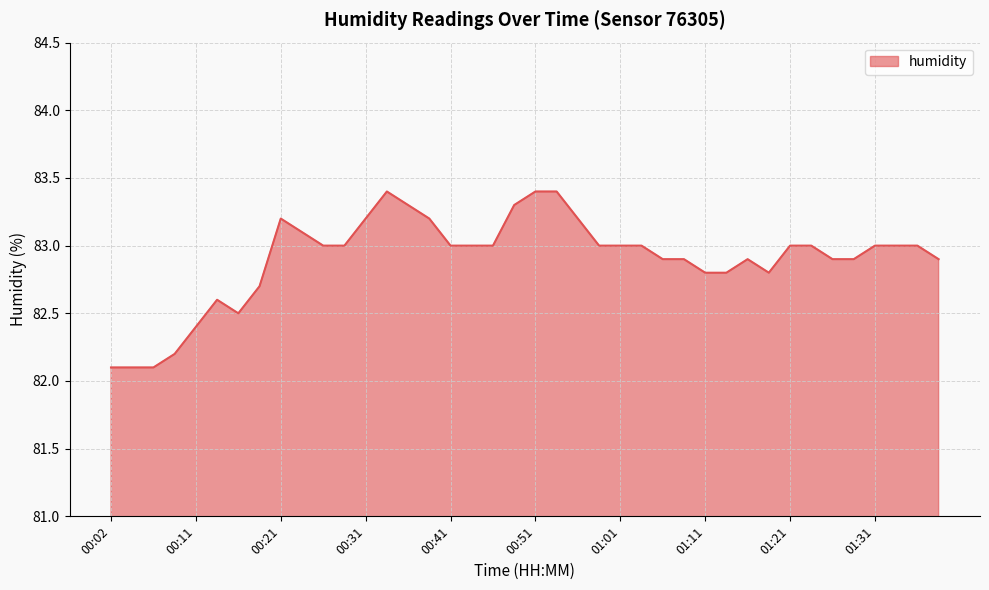

Does the chart have visible grid lines?

Yes